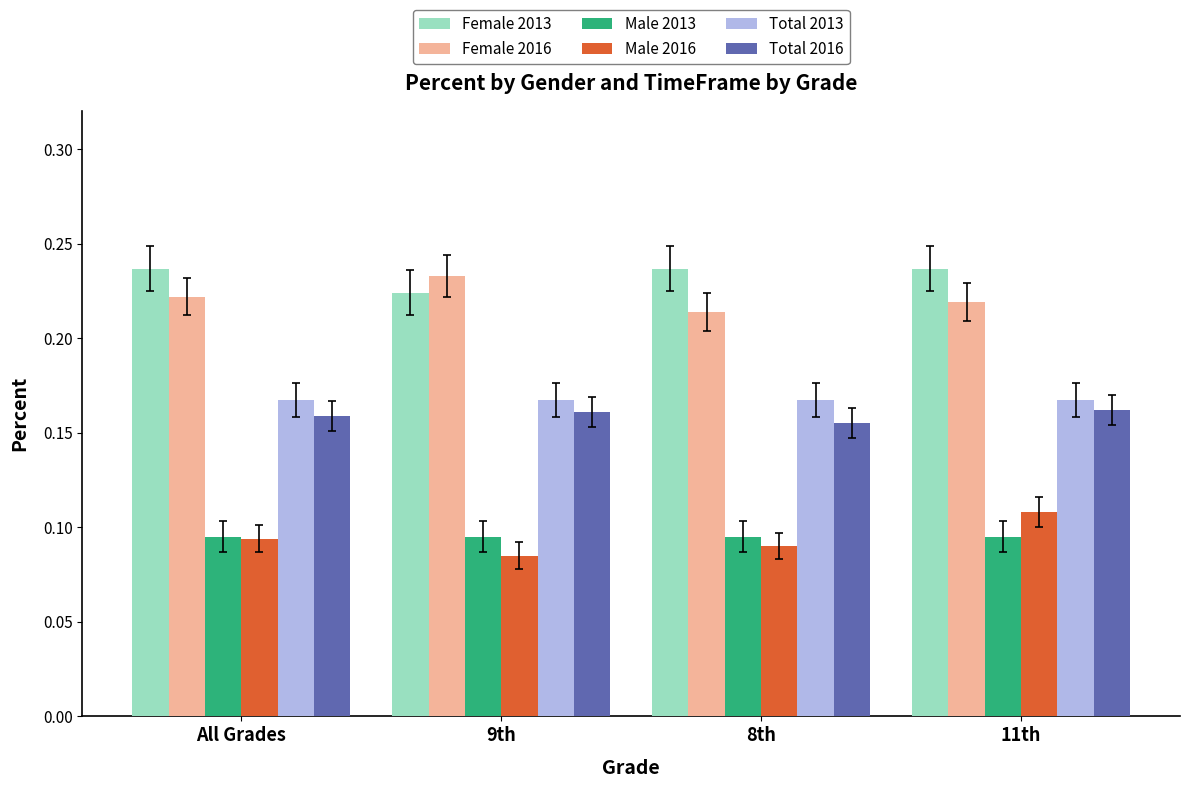

The value of Male 2016 at 8th is 0.2. True or false?

False